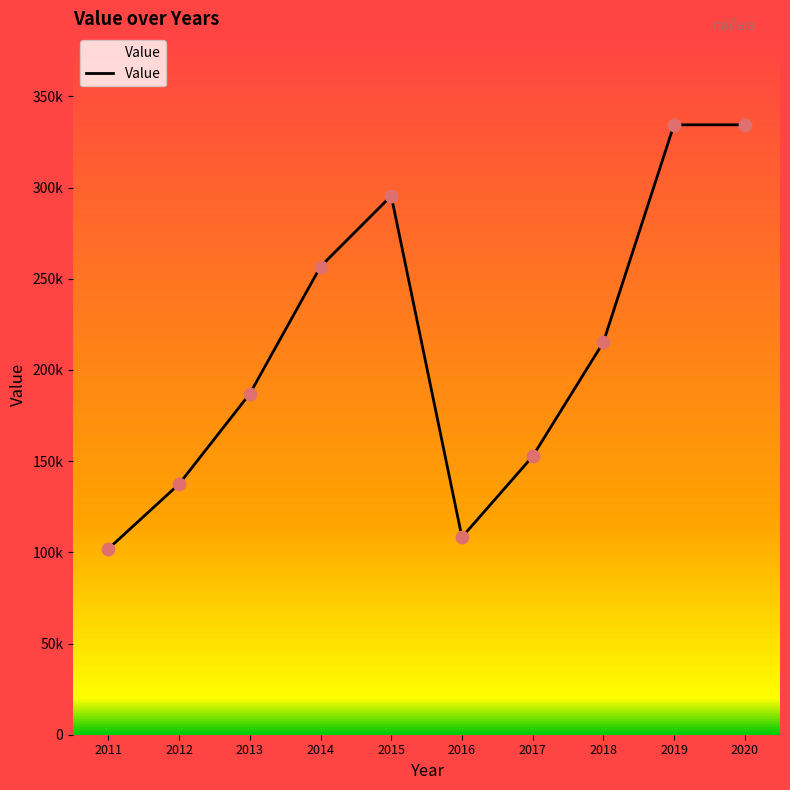

Approximately how many times larger is the value at 2019 compared to 2015?

1.1